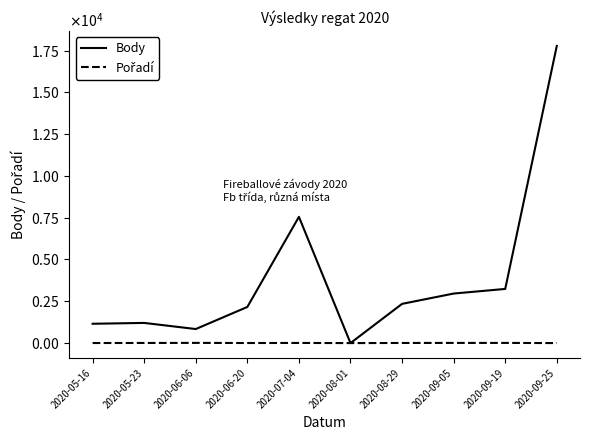

What is the label of the 1st point from the right?

2020-09-25